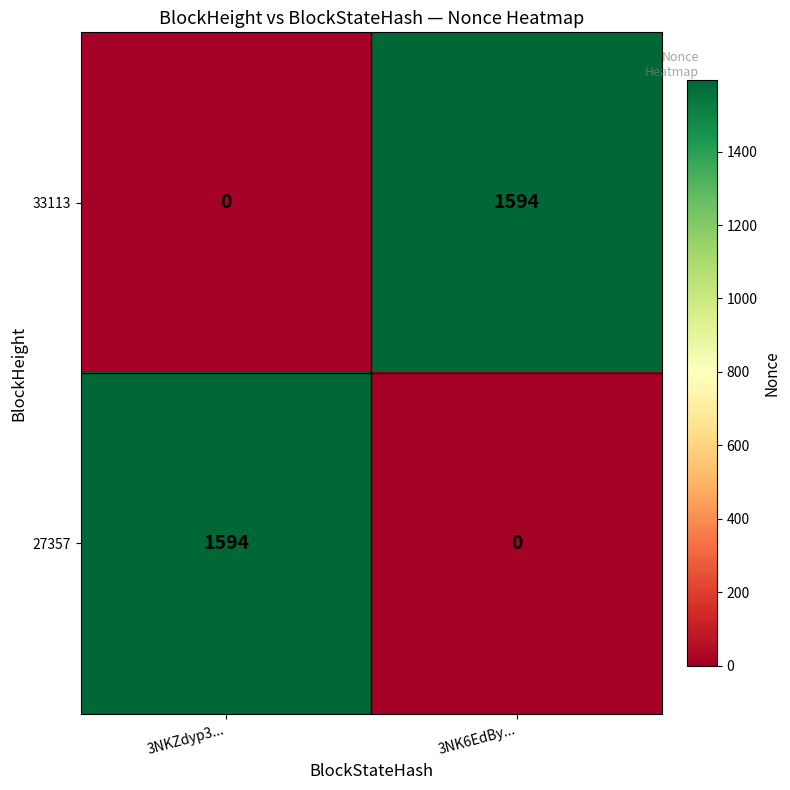

What is the sum of the 33113 values at 3NK6EdBy... and 3NKZdyp3...?

1594